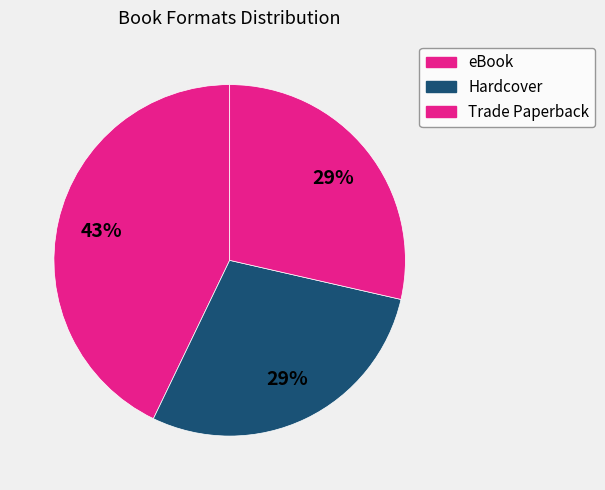

True or false: Hardcover accounts for 29% of the total.

True